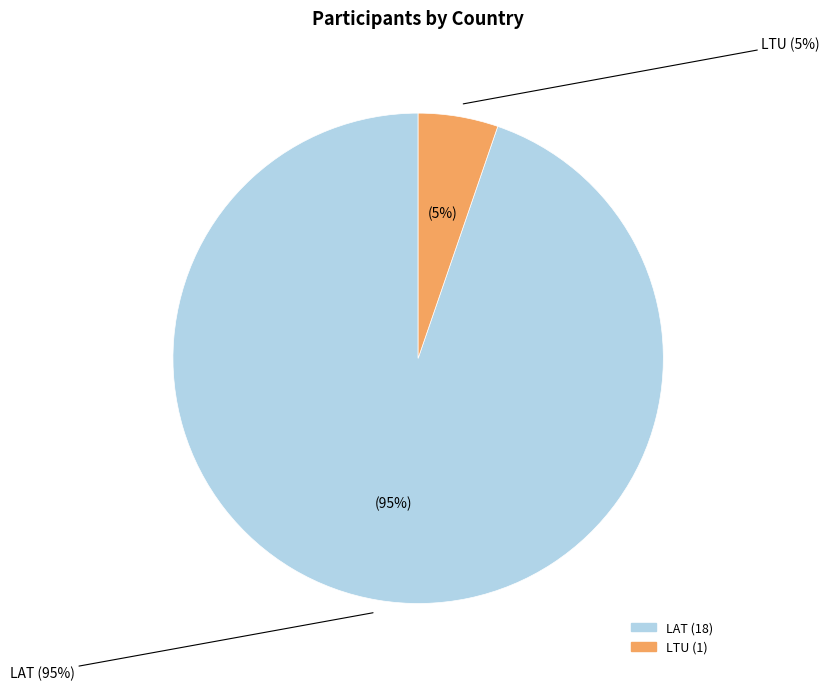

Rank the categories by value from highest to lowest.

LAT, LTU